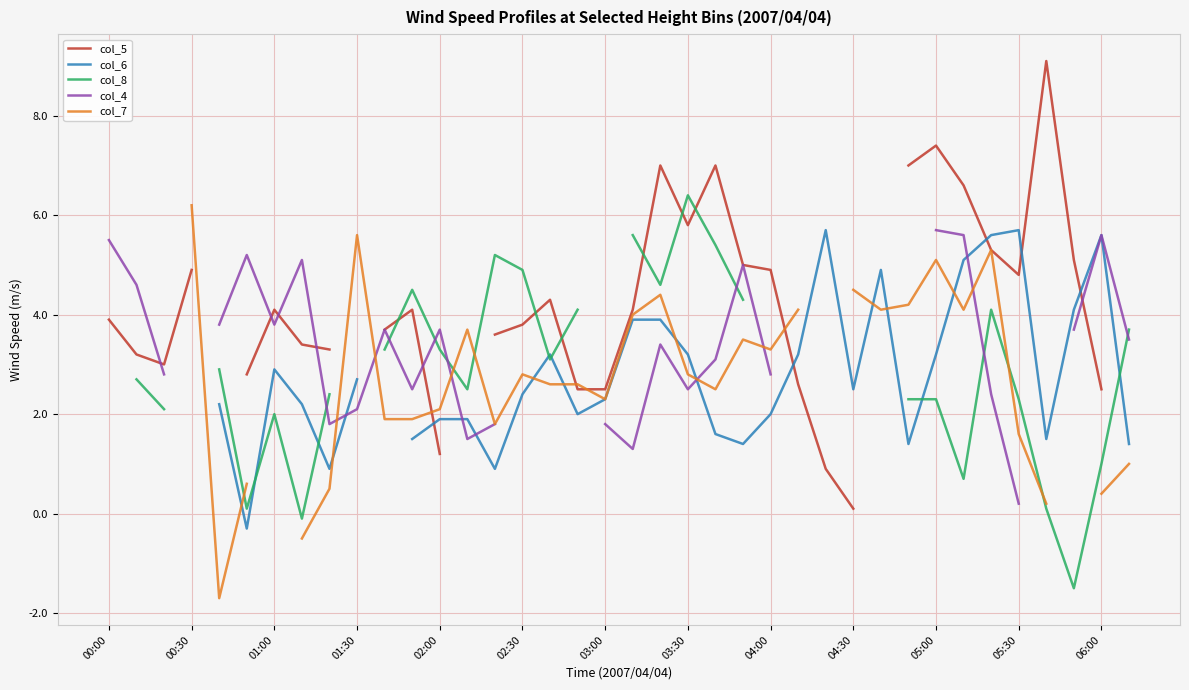

What are all the series names shown in the legend?

col_5, col_6, col_8, col_4, col_7